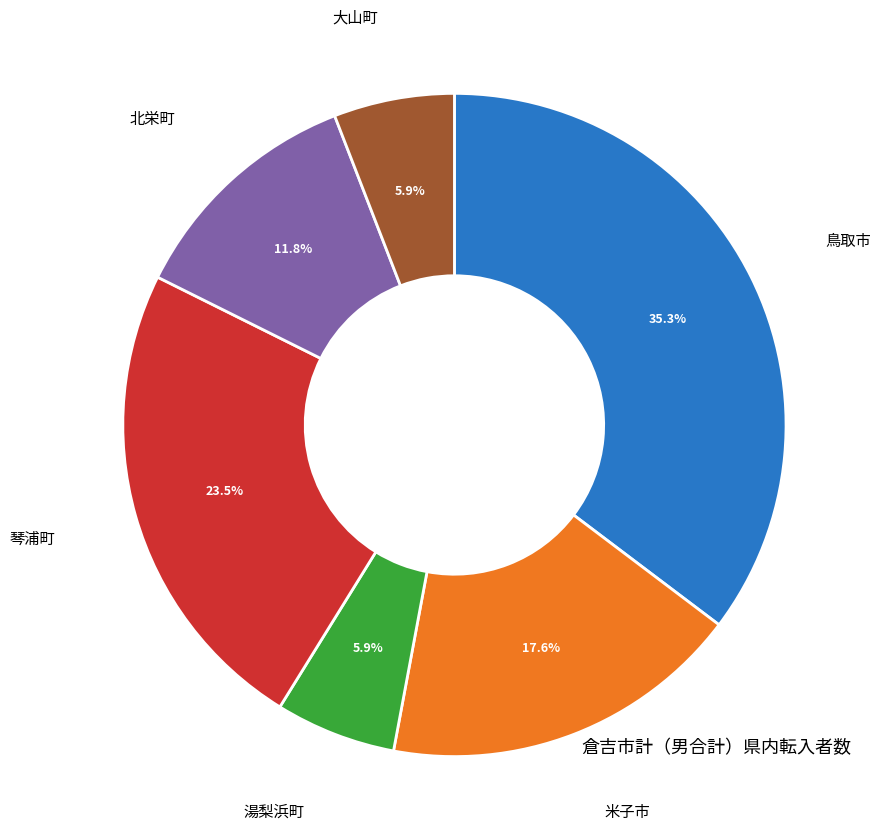

Is there a majority slice in this chart?

No